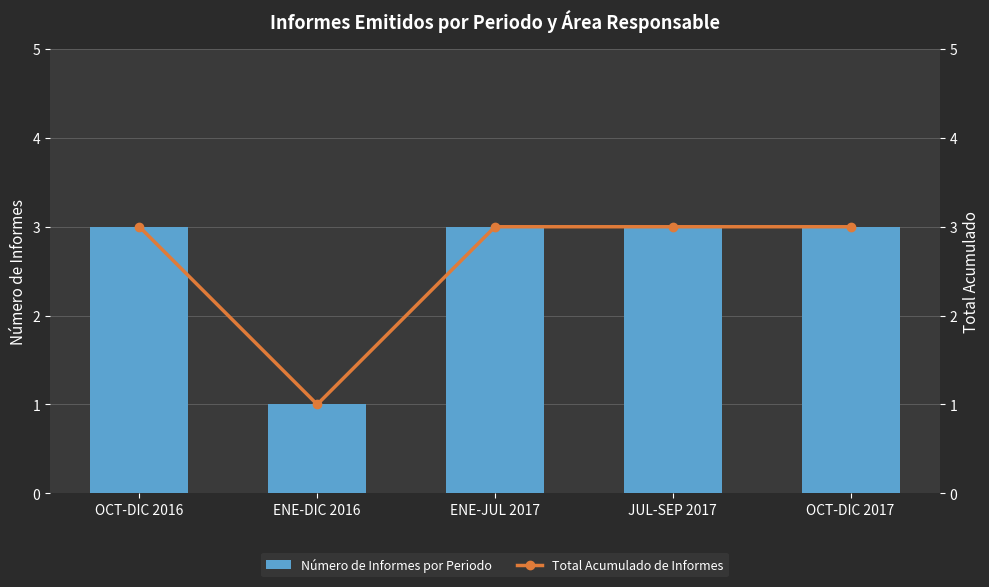

The value of Total Acumulado de Informes at ENE-DIC 2016 is 1. True or false?

False